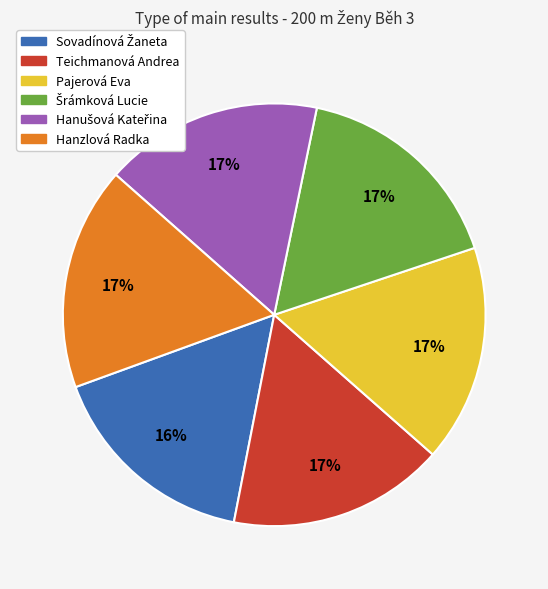

To the nearest percent, what portion does Hanzlová Radka represent?

17%